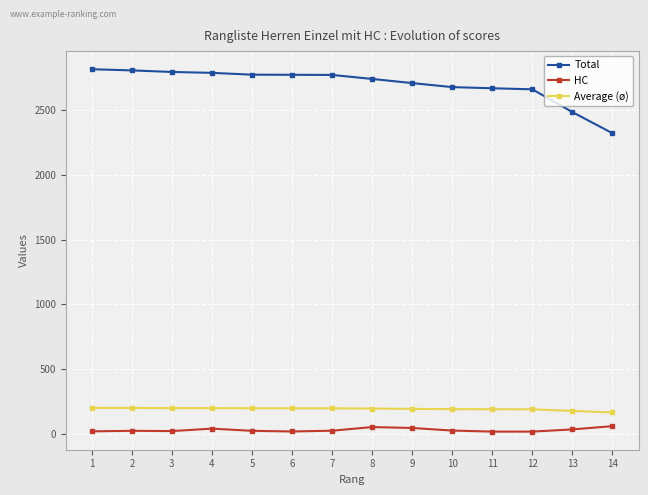

What is the total value across all series at 7?

2993.9